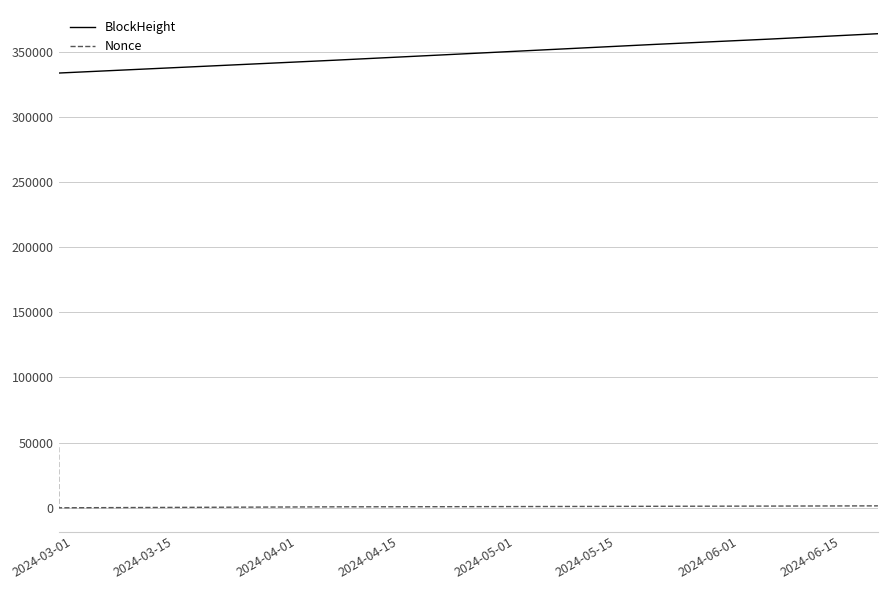

True or false: Nonce and BlockHeight cross at least once.

False